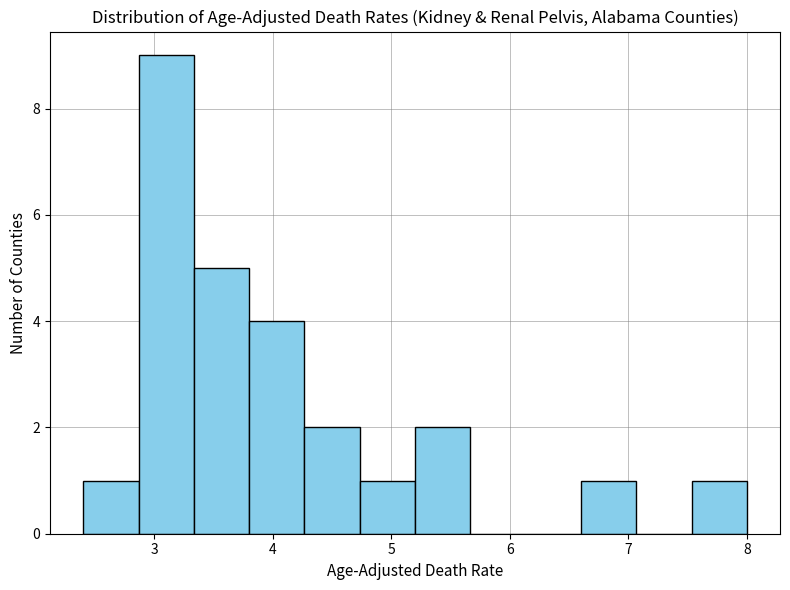

What is the height of the bar covering 4.3 to 4.7 on the x-axis? Neither the bar edges nor the heights are printed on the chart, so give them approximately, as read against the axes.

2